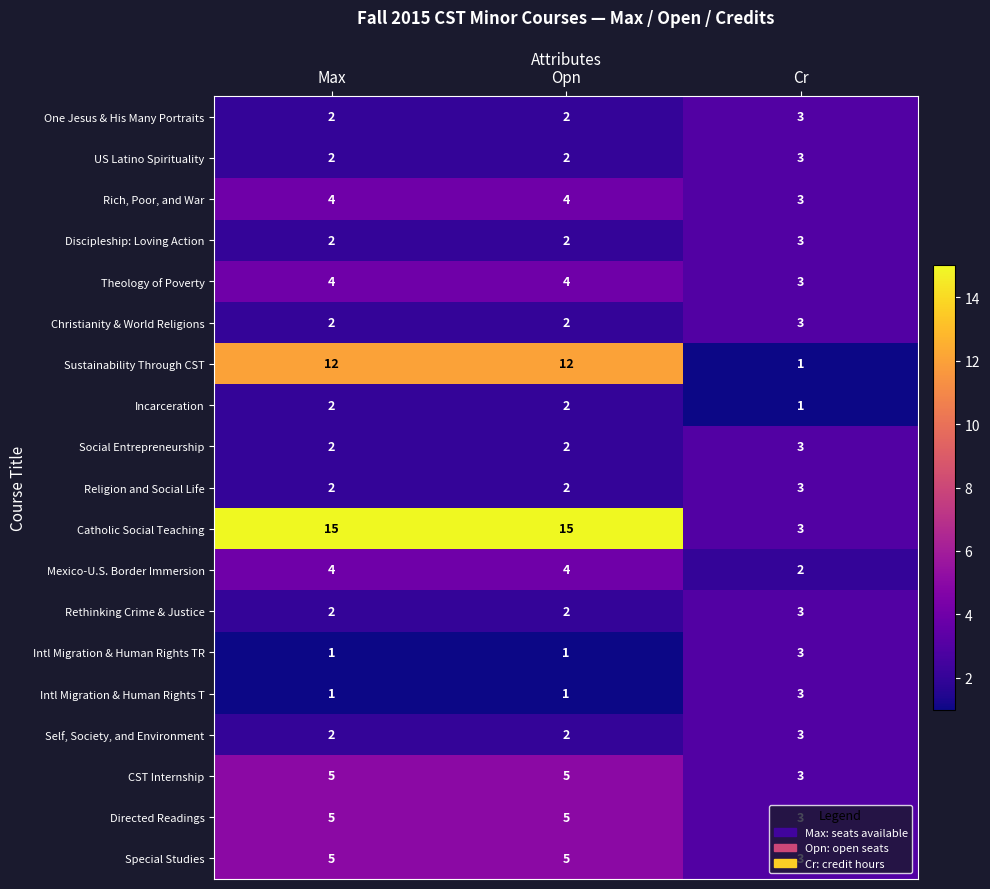

What is the spread (max minus min) of values at Max?

14